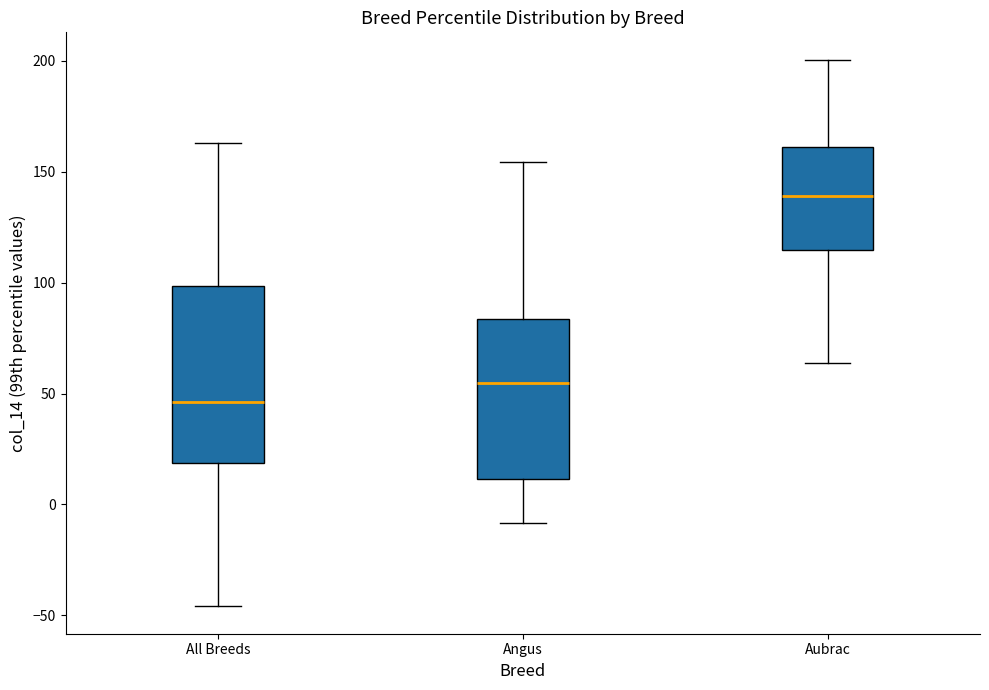

Comparing the boxes themselves (not the whiskers), which one is the tallest?

All Breeds